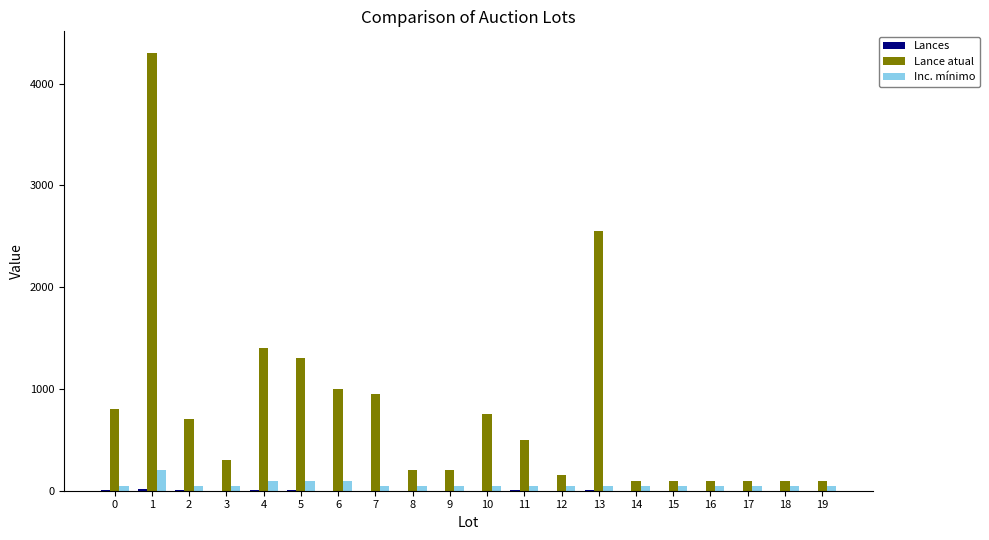

Which series has the largest total across all categories?

Lance atual